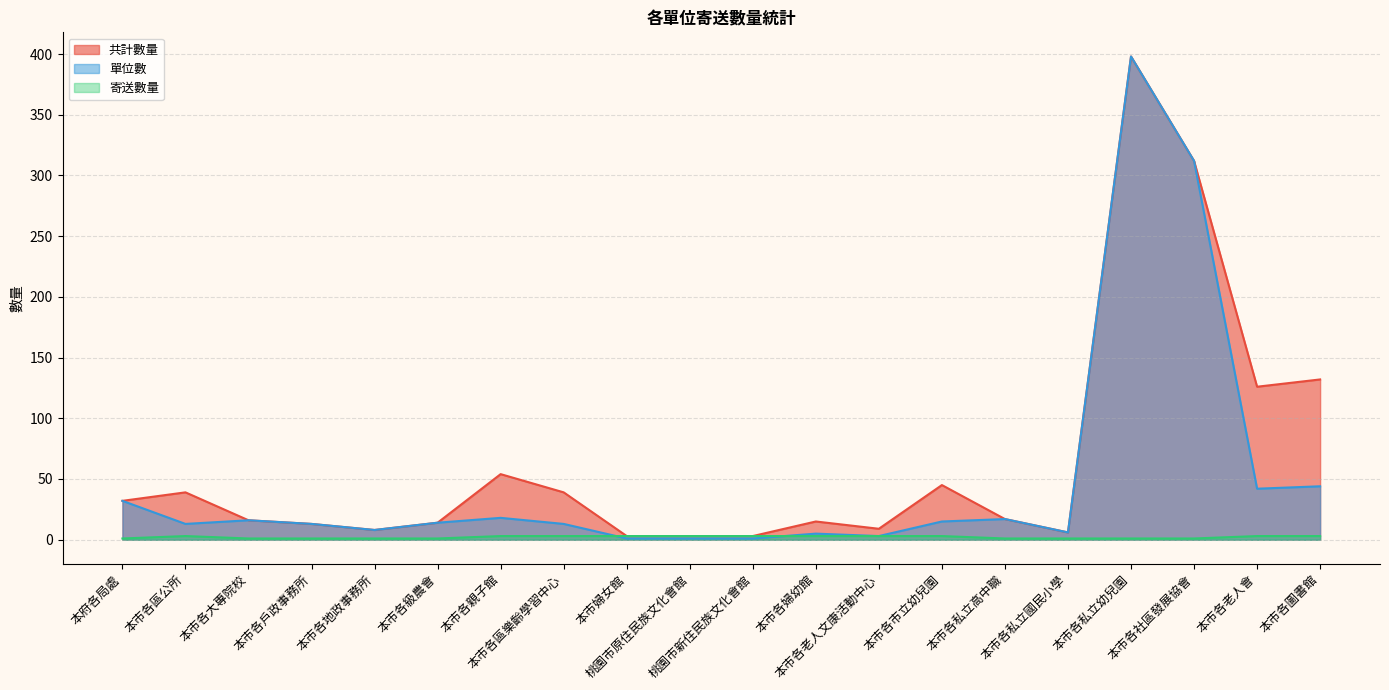

At which category does the chart reach its peak across all series?

本市各私立幼兒園